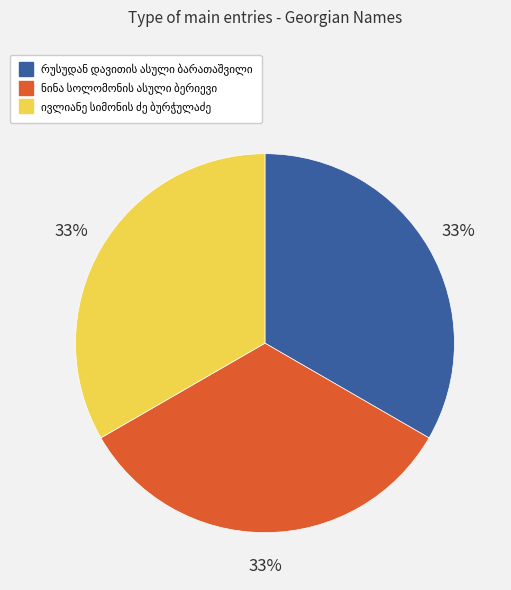

To the nearest percent, what is the average slice percentage?

33%